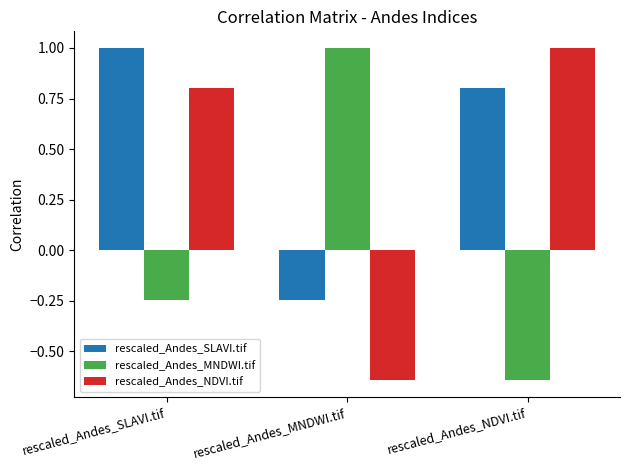

Rank the series at rescaled_Andes_MNDWI.tif from highest to lowest value.

rescaled_Andes_MNDWI.tif, rescaled_Andes_SLAVI.tif, rescaled_Andes_NDVI.tif